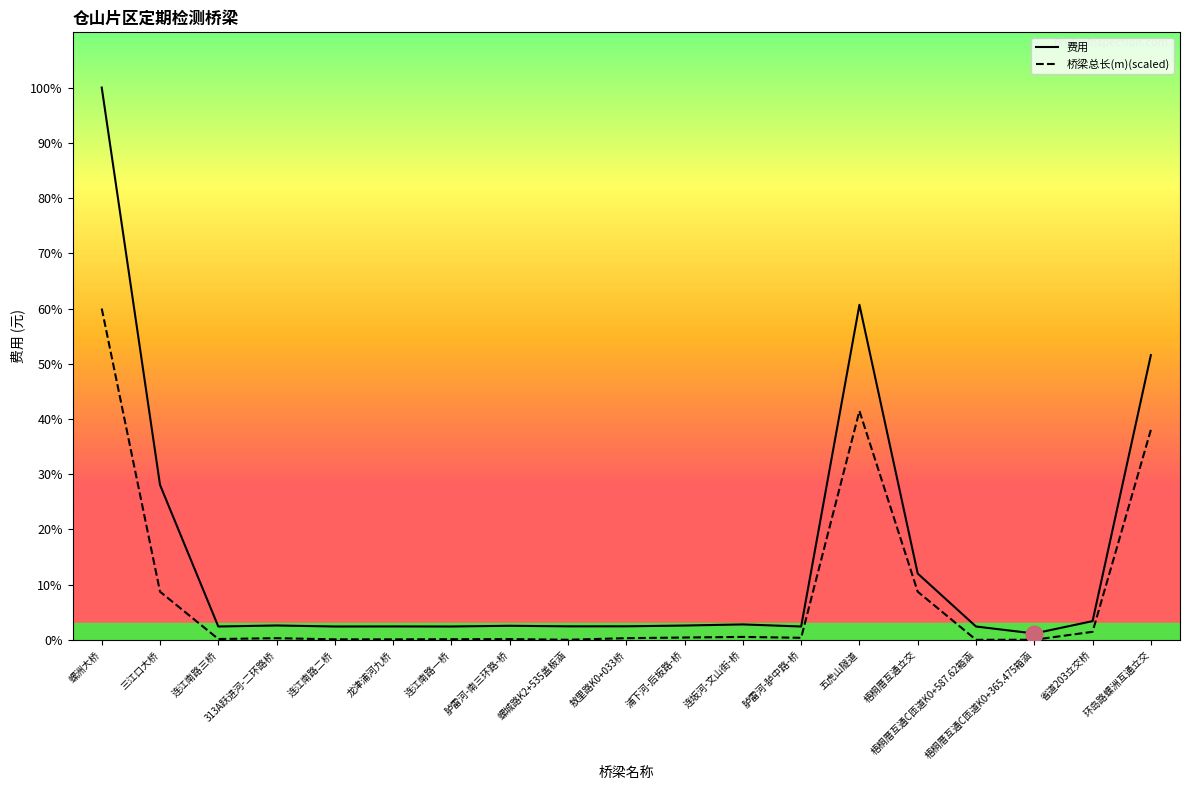

Reading right to left, what are all the values shown in this chart?

费用: 环岛路螺洲互通立交=121122.7	省道203立交桥=8015.0	梧桐厝互通C匝道K0+365.475箱涵=2748.0	梧桐厝互通C匝道K0+587.62箱涵=5725.0	梧桐厝互通立交=28247.2	五虎山隧道=142529.6	胪雷河-胪中路-桥=5725.0	连坂河-文山街-桥=6618.1	浦下河-后坂路-桥=6137.2	敖里路K0+033桥=5807.4	螺城路K2+535盖板涵=5793.7	胪雷河-南三环路-桥=6034.1	连江南路一桥=5725.0	龙津浦河九桥=5752.5	连江南路二桥=5725.0	313A跃进河-二环路桥=6164.7	连江南路三桥=5725.0	三江口大桥=65946.3	螺洲大桥=234896.8
桥梁总长(m)(scaled): 环岛路螺洲互通立交=89330.8	省道203立交桥=3465.1	梧桐厝互通C匝道K0+365.475箱涵=92.4	梧桐厝互通C匝道K0+587.62箱涵=69.3	梧桐厝互通立交=20536.6	五虎山隧道=97393.0	胪雷河-胪中路-桥=924.0	连坂河-文山街-桥=1293.6	浦下河-后坂路-桥=1039.5	敖里路K0+033桥=762.3	螺城路K2+535盖板涵=92.4	胪雷河-南三环路-桥=369.6	连江南路一桥=318.8	龙津浦河九桥=265.7	连江南路二桥=265.7	313A跃进河-二环路桥=757.7	连江南路三桥=411.2	三江口大桥=20536.6	螺洲大桥=140938.0